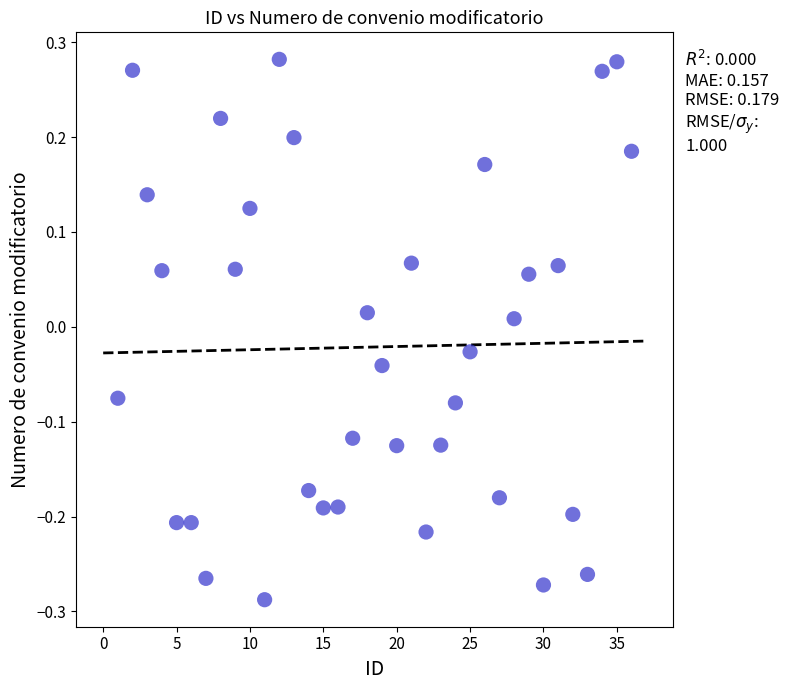

What is the range of Y values (max minus min)?

0.6